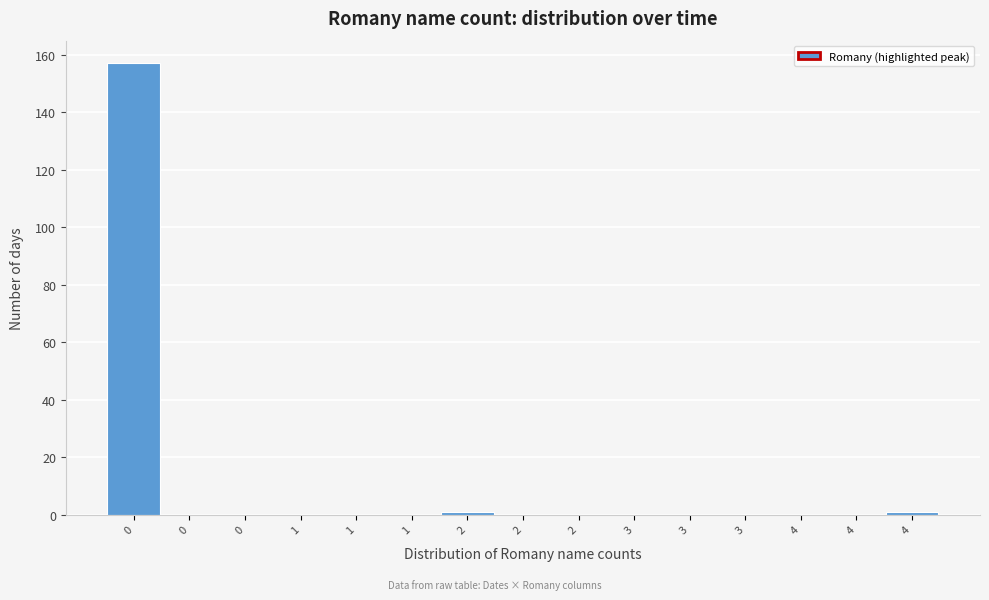

Count the number of data series in this chart.

1